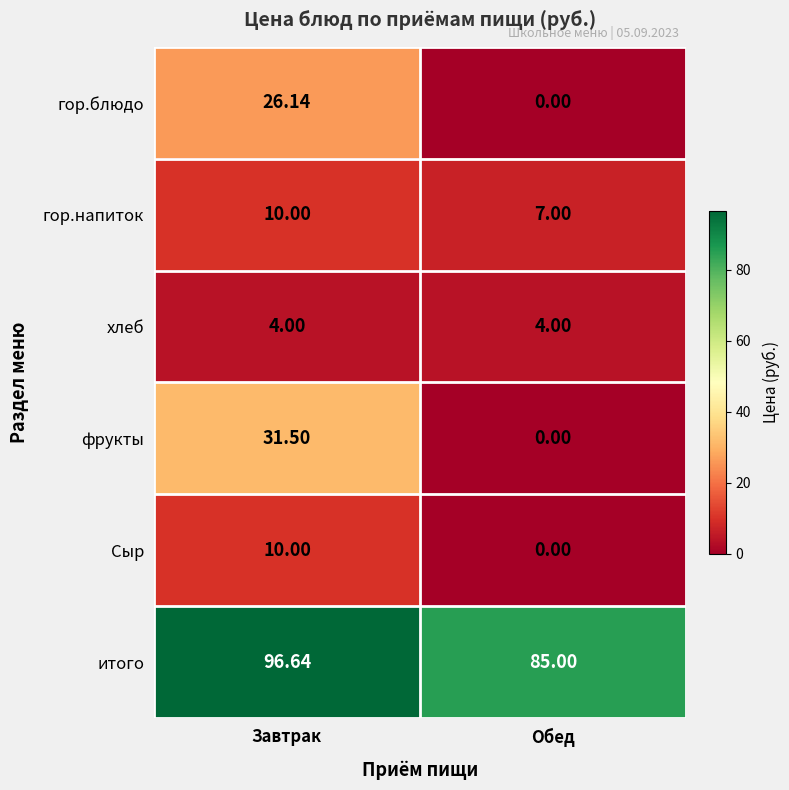

What is the difference between the highest and lowest values at Обед?

85.0